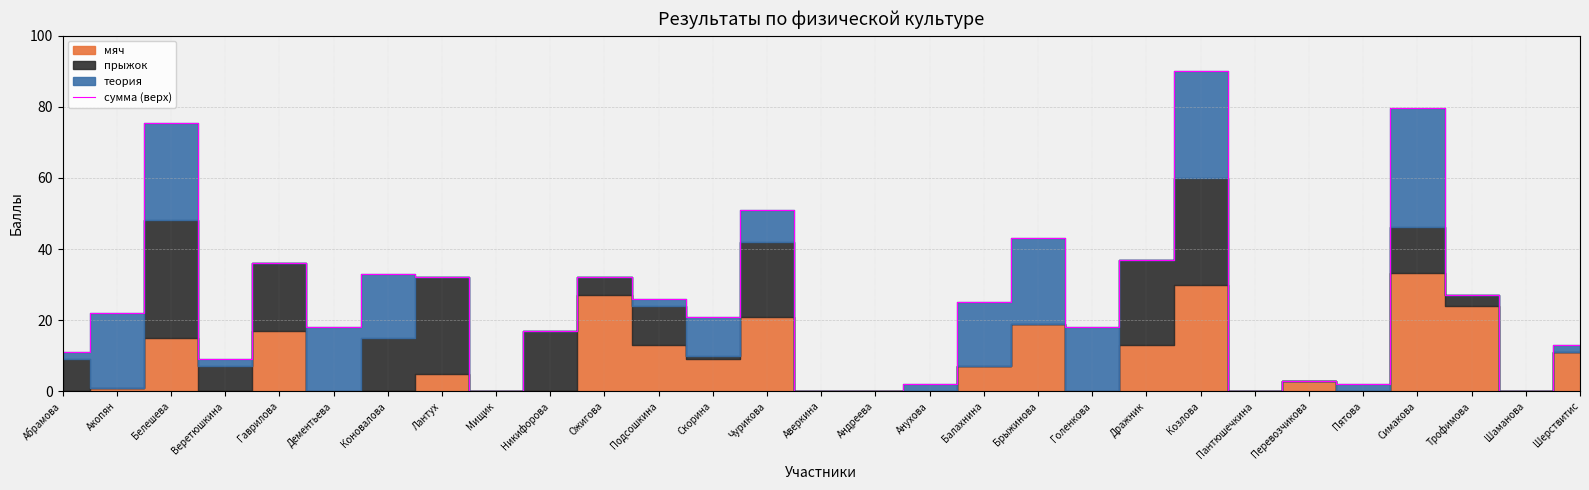

What is the label of the 13th point from the right?

Анухова